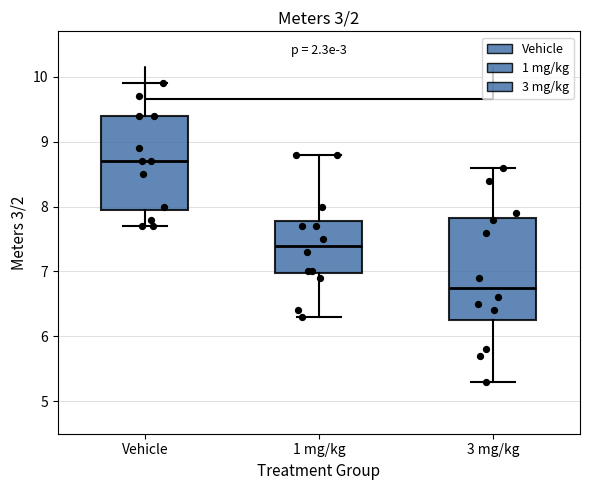

Comparing the boxes themselves (not the whiskers), which one is the tallest?

3 mg/kg